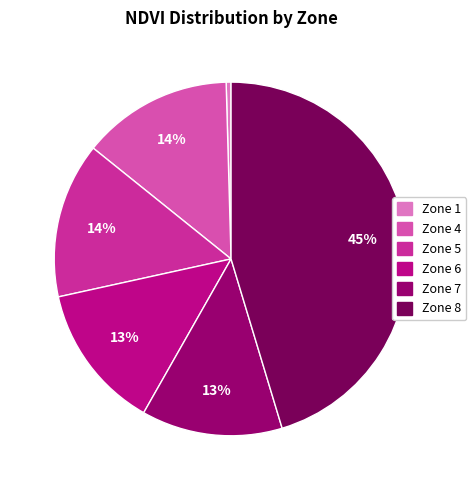

To the nearest percent, what is the combined percentage of Zone 4 and Zone 1?

14%